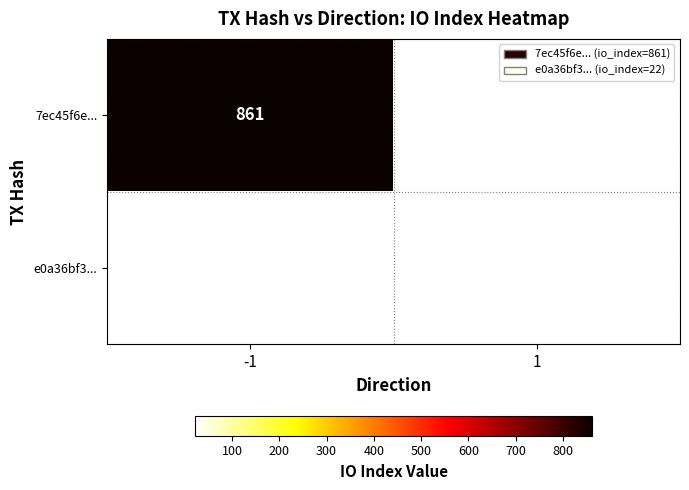

What is the maximum value shown in the chart?

861.0